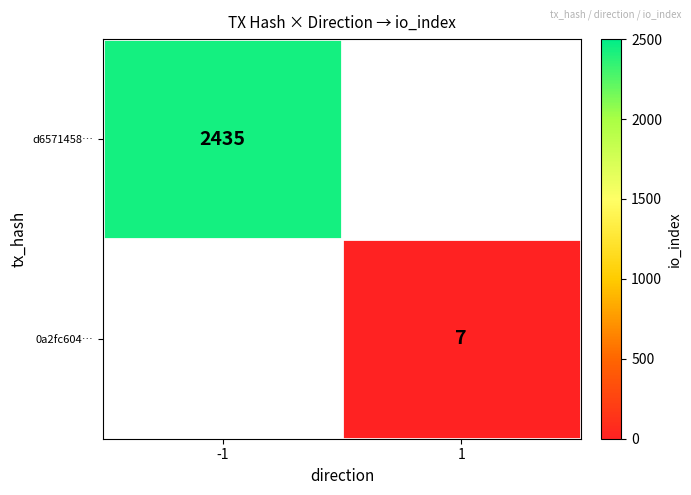

The value of 0a2fc604… at 1 is 10.4. True or false?

False